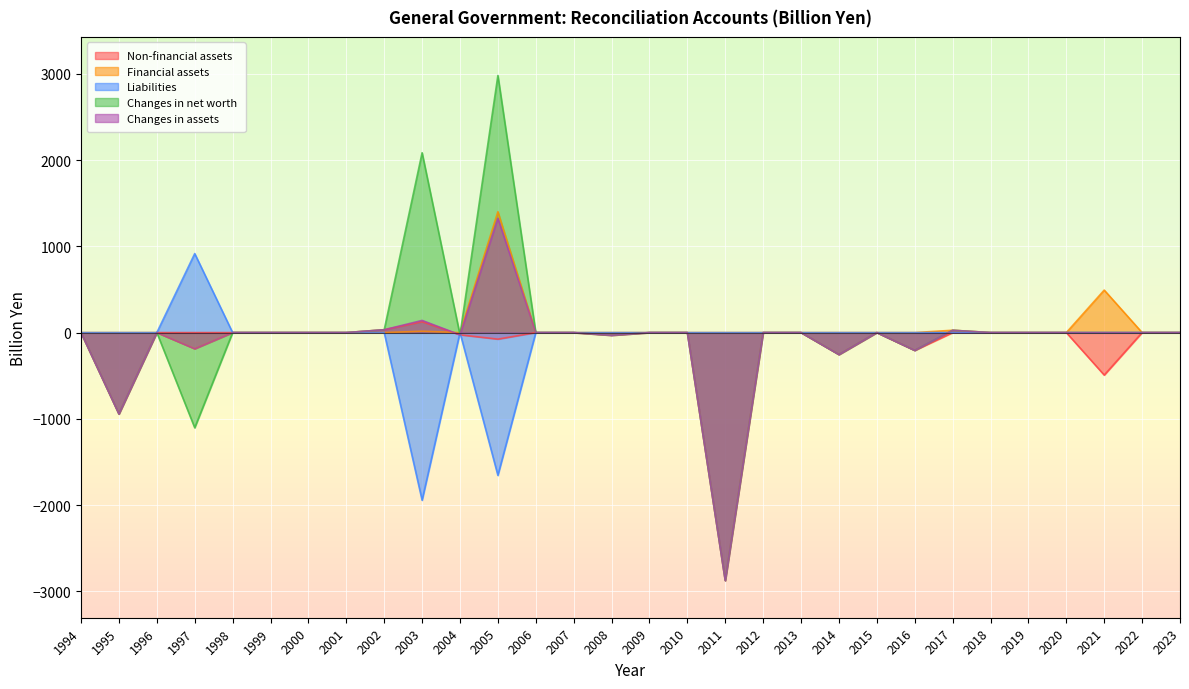

Which series has the widest spread of values?

Changes in net worth